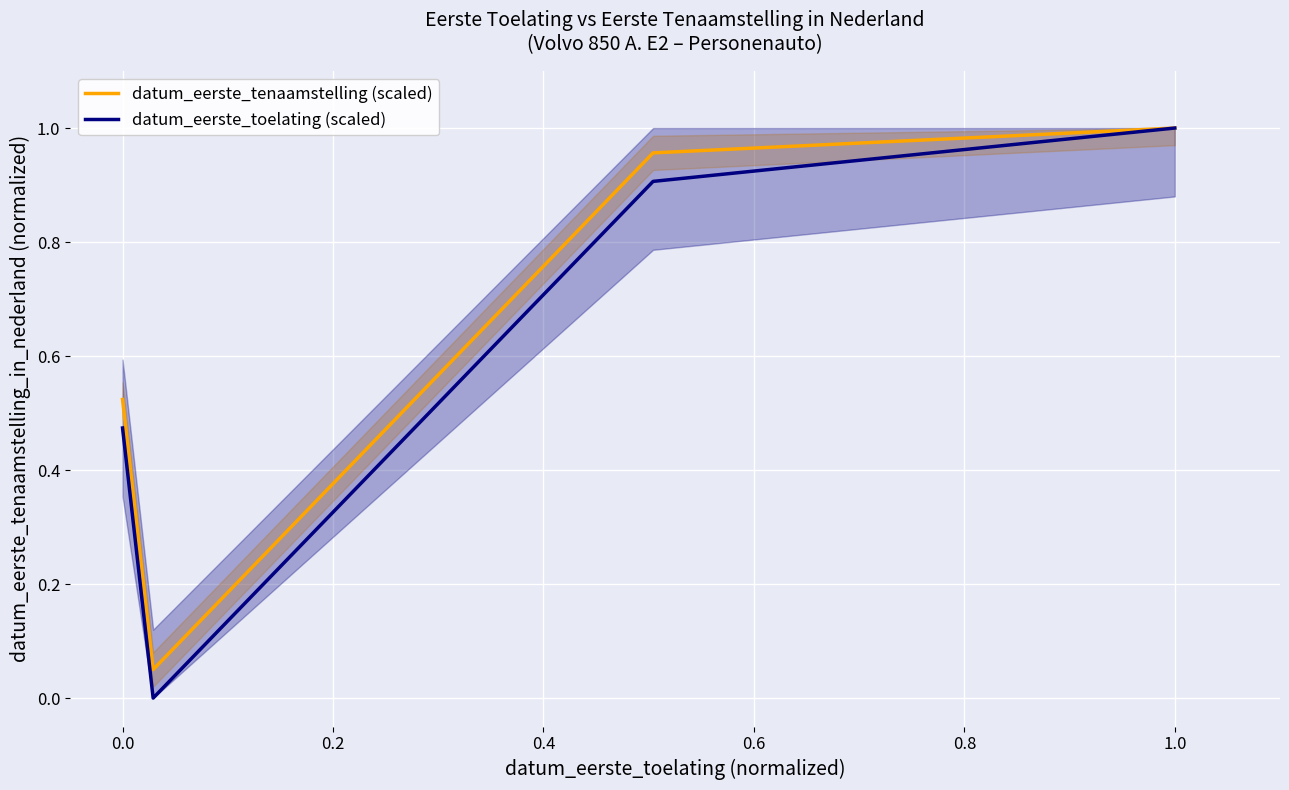

Rank the series by their average value, from highest to lowest.

datum_eerste_tenaamstelling (scaled), datum_eerste_toelating (scaled)